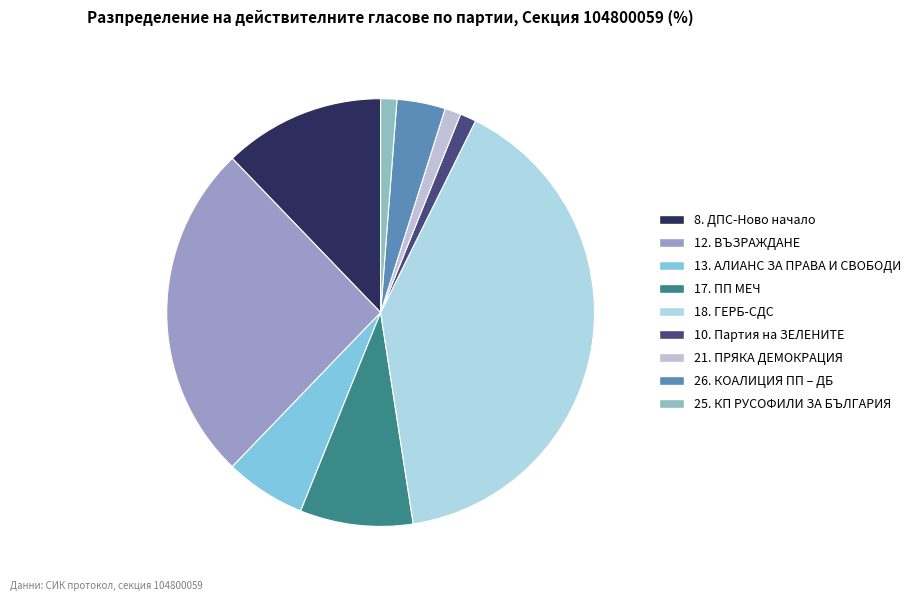

Does 21. ПРЯКА ДЕМОКРАЦИЯ represent more than half of the total?

No